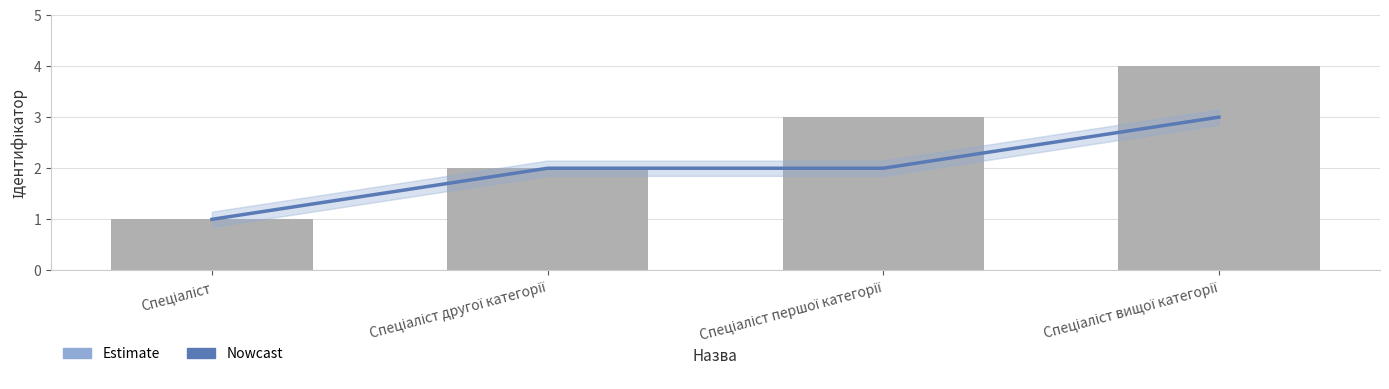

At which category is the sum across all series the highest?

Спеціаліст вищої категорії